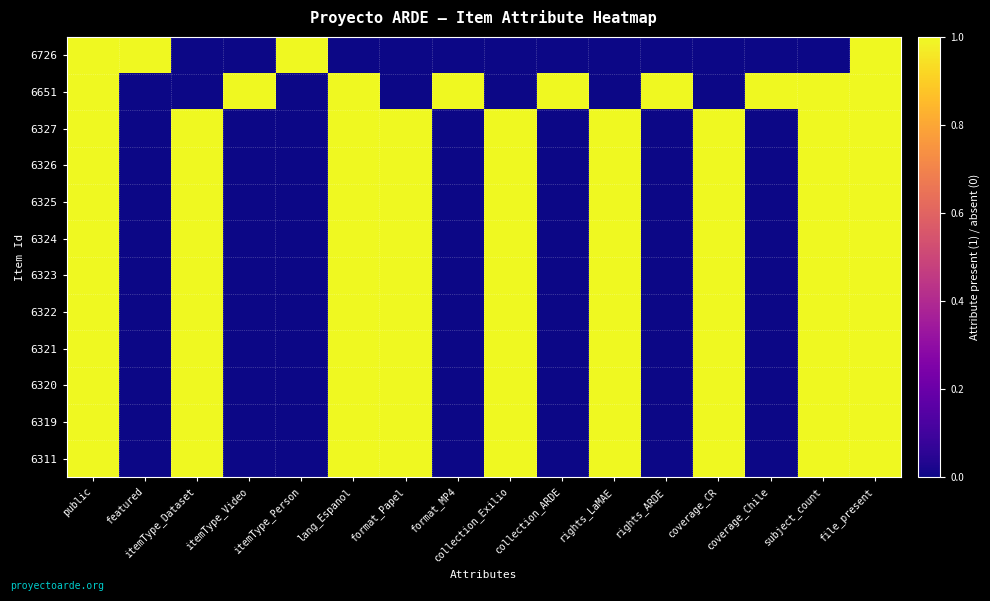

Count the number of data series in this chart.

12